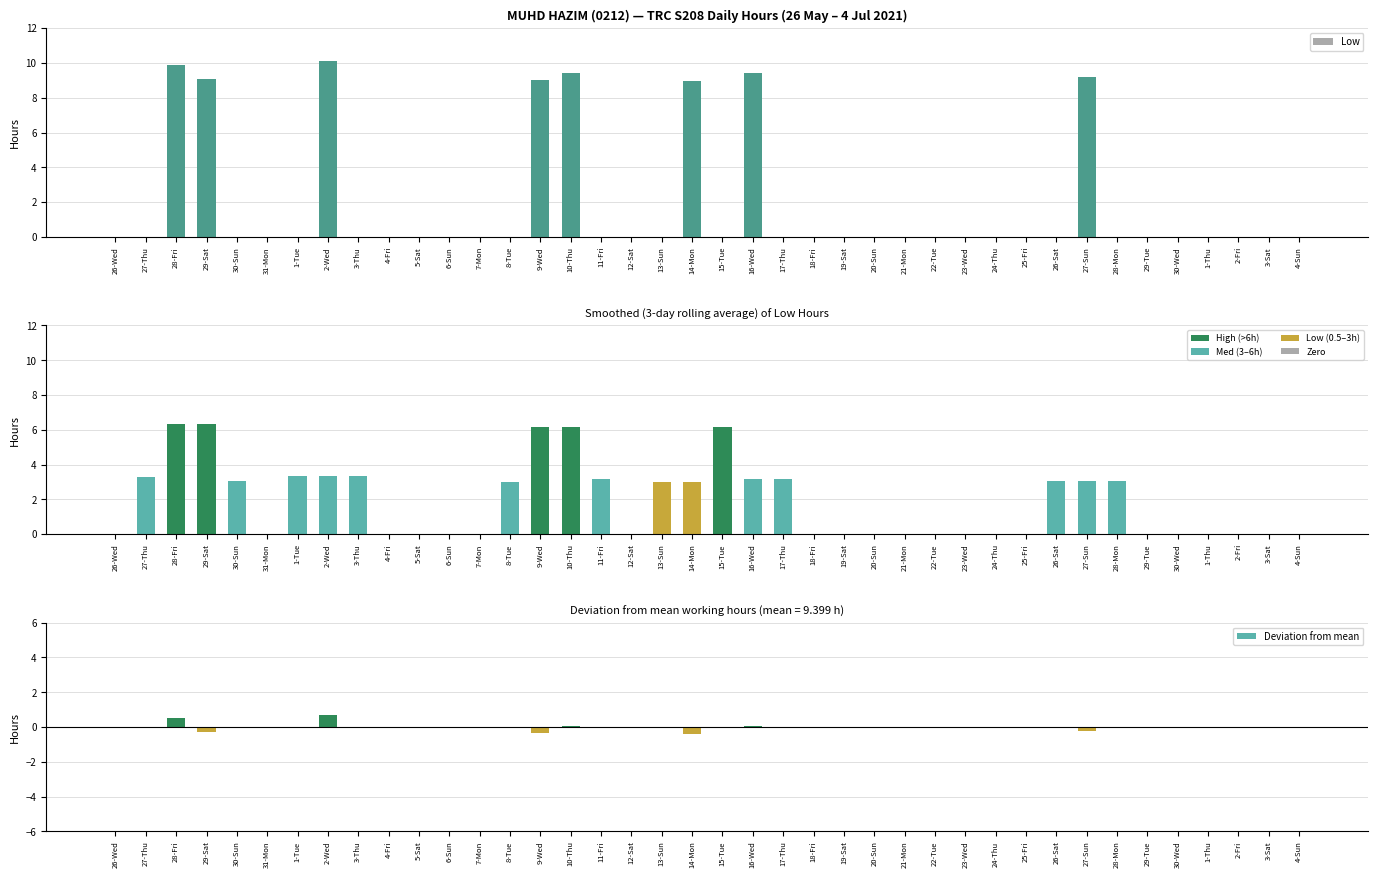

What position from the right is 25-Fri?

10